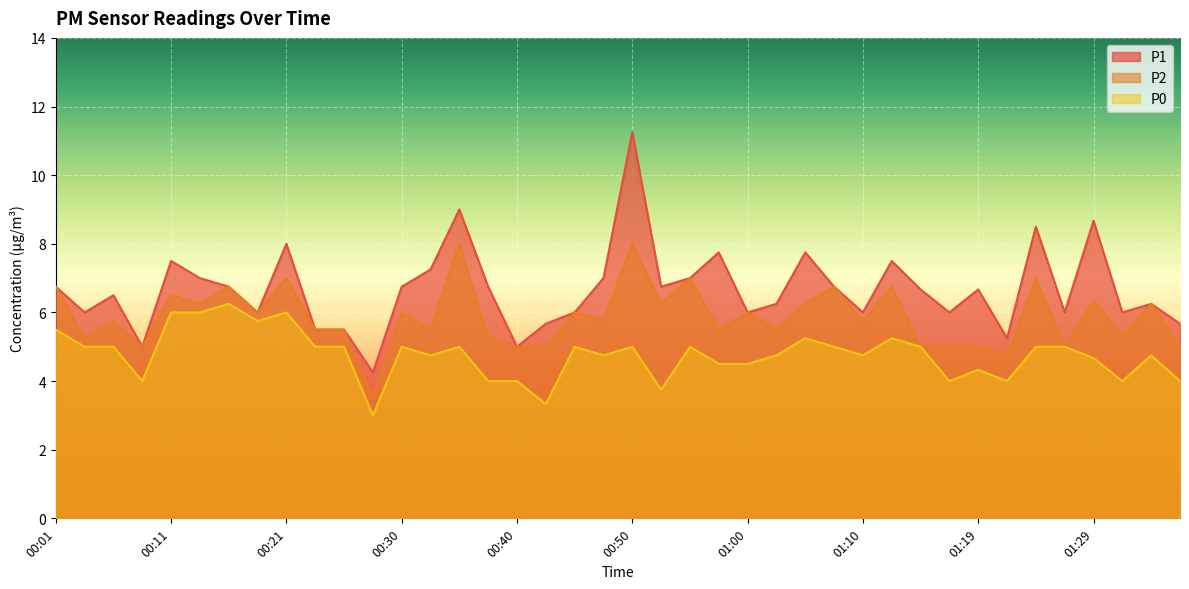

What are all the series names shown in the legend?

P1, P2, P0